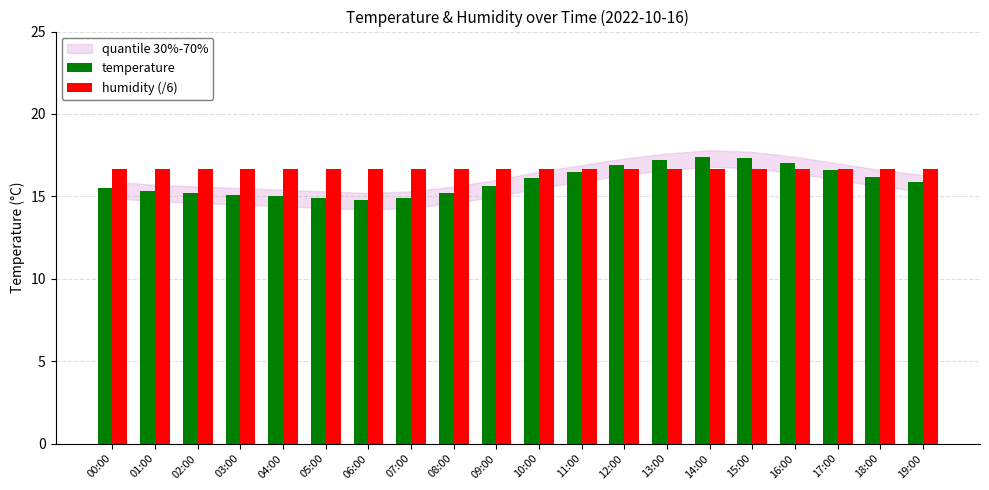

At how many categories does at least one series exceed 15?

20